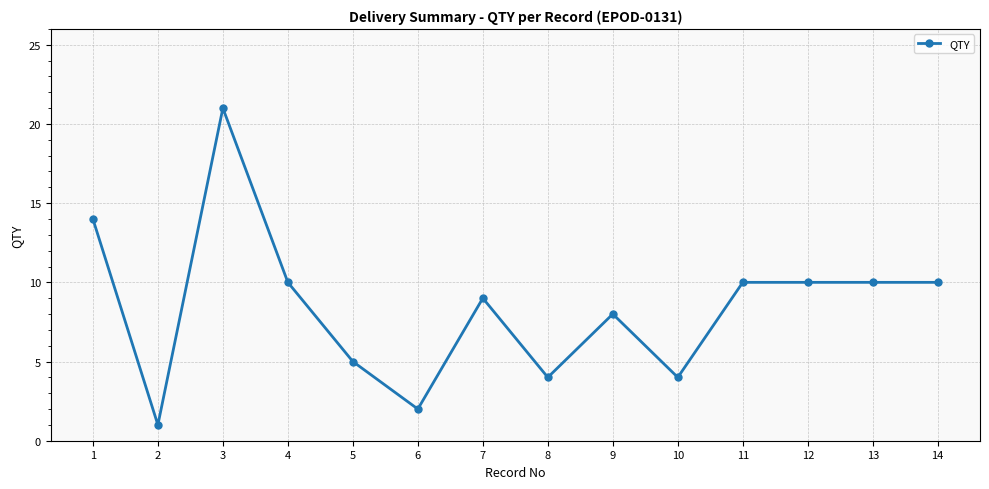

The value at 11 is 10. True or false?

True